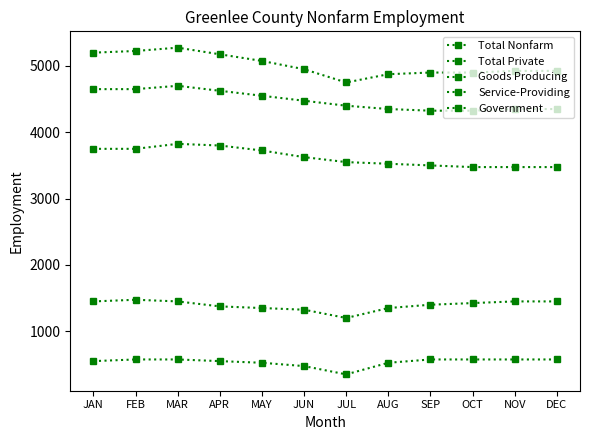

Is the value of Government at JAN greater than the value of Service-Providing at MAY?

No